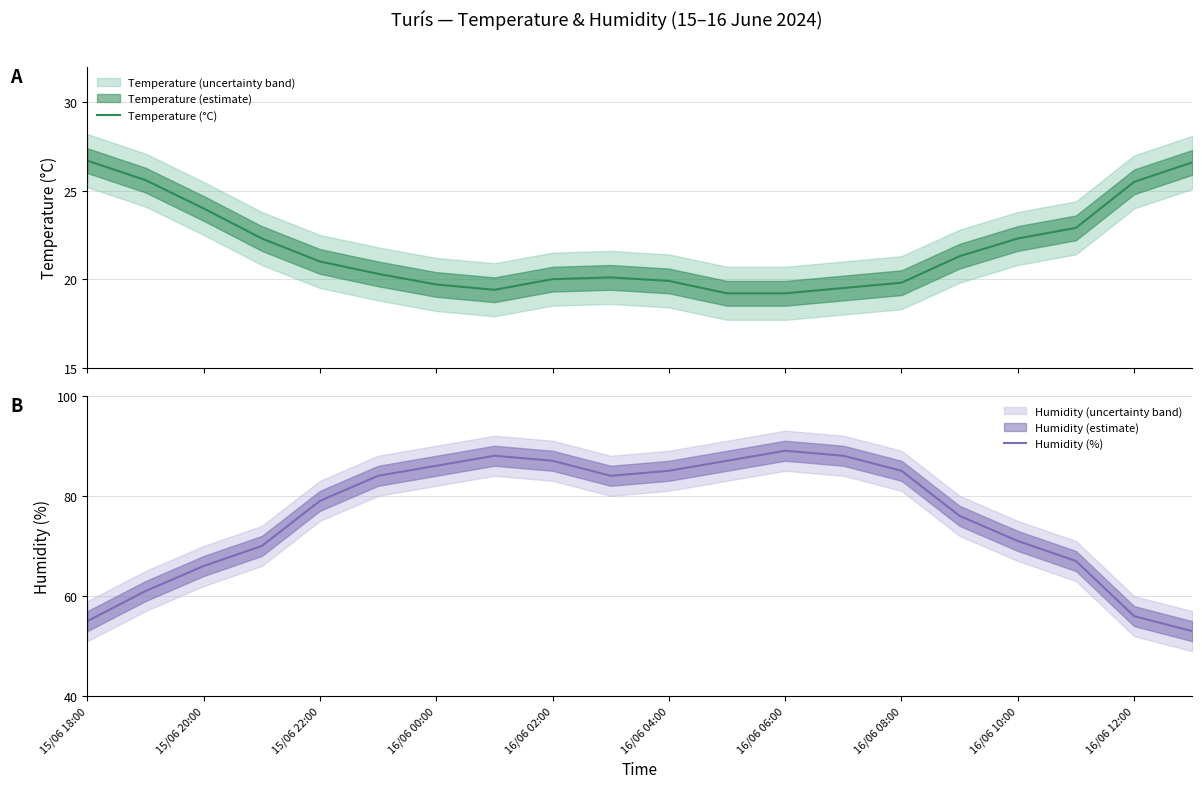

Which series has the widest spread of values?

Humidity (%)